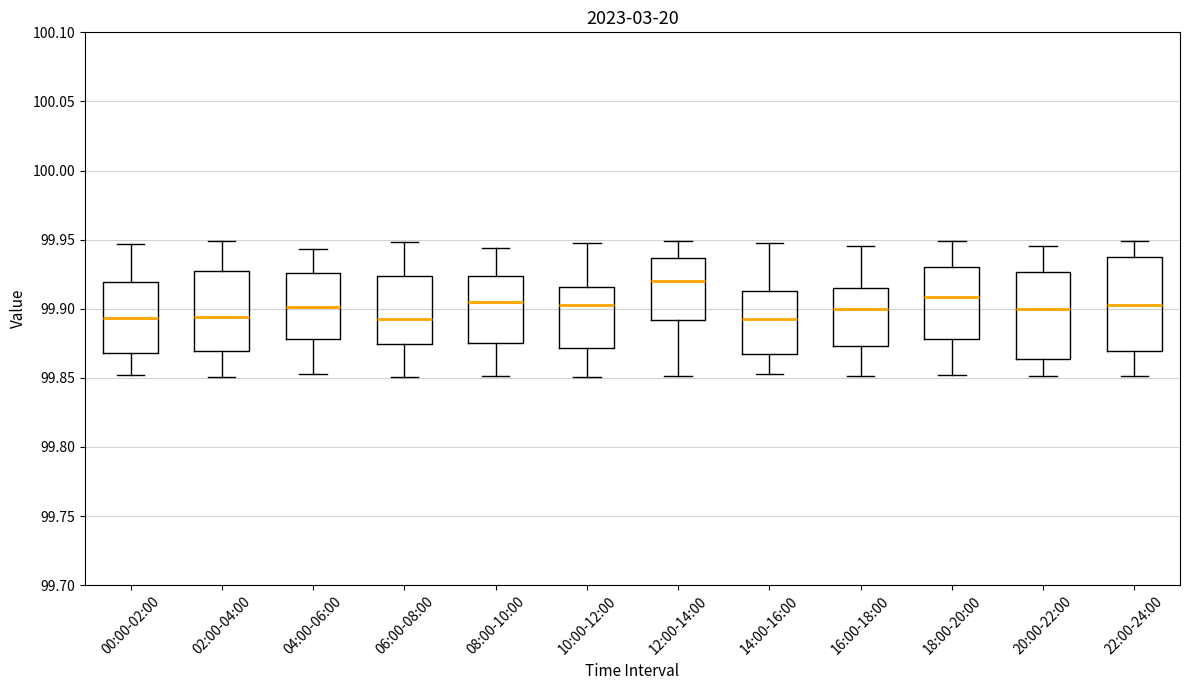

Reading left to right, transcribe this box plot: for each box, give where its median line is, the range the box spans, and where its two whiskers end, as read against the y-axis. The values are not printed on the chart, so give them approximately, as read against the axis.

00:00-02:00: median 99.895, box 99.870 to 99.920, whiskers 99.850 to 99.945
02:00-04:00: median 99.895, box 99.870 to 99.925, whiskers 99.850 to 99.950
04:00-06:00: median 99.900, box 99.880 to 99.925, whiskers 99.855 to 99.945
06:00-08:00: median 99.890, box 99.875 to 99.925, whiskers 99.850 to 99.950
08:00-10:00: median 99.905, box 99.875 to 99.925, whiskers 99.850 to 99.945
10:00-12:00: median 99.905, box 99.870 to 99.915, whiskers 99.850 to 99.945
12:00-14:00: median 99.920, box 99.890 to 99.935, whiskers 99.850 to 99.950
14:00-16:00: median 99.890, box 99.865 to 99.915, whiskers 99.855 to 99.950
16:00-18:00: median 99.900, box 99.875 to 99.915, whiskers 99.850 to 99.945
18:00-20:00: median 99.910, box 99.880 to 99.930, whiskers 99.850 to 99.950
20:00-22:00: median 99.900, box 99.865 to 99.925, whiskers 99.850 to 99.945
22:00-24:00: median 99.905, box 99.870 to 99.935, whiskers 99.850 to 99.950